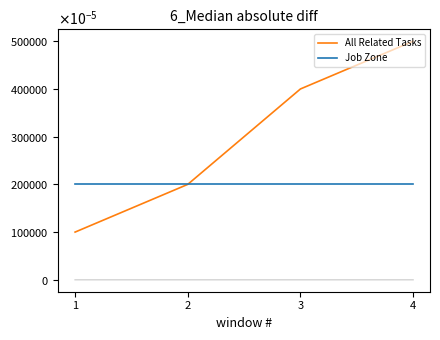

Between 1 and 3, which series saw the biggest shift?

All Related Tasks